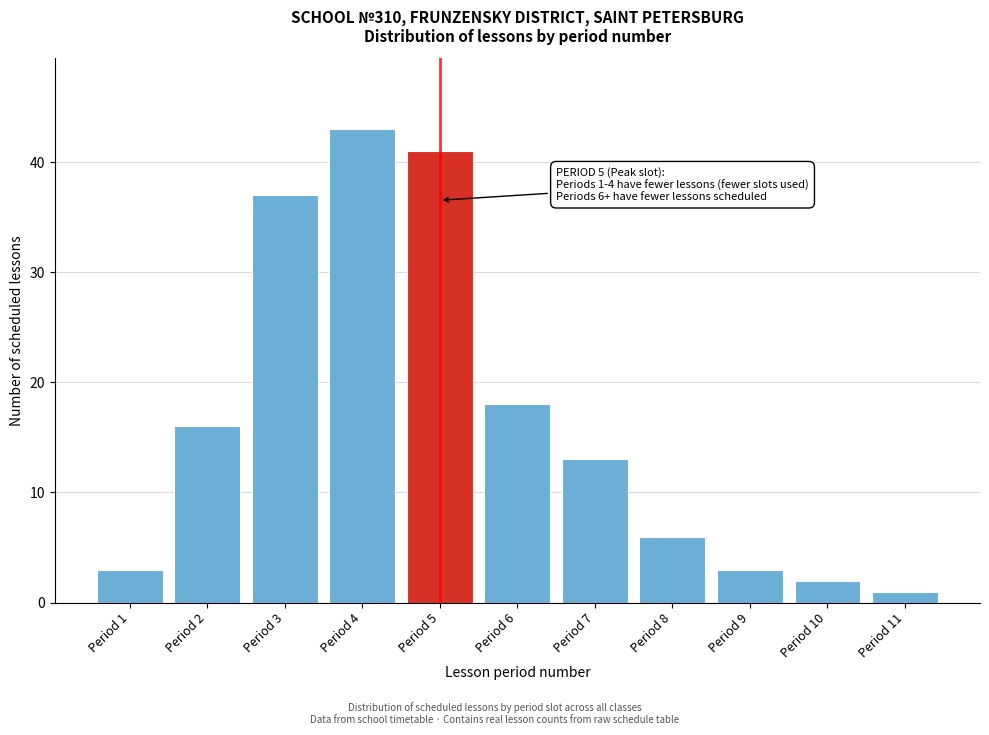

Reading left to right, transcribe all the data shown in this chart.

Period 1=3	Period 2=16	Period 3=37	Period 4=43	Period 5=41	Period 6=18	Period 7=13	Period 8=6	Period 9=3	Period 10=2	Period 11=1